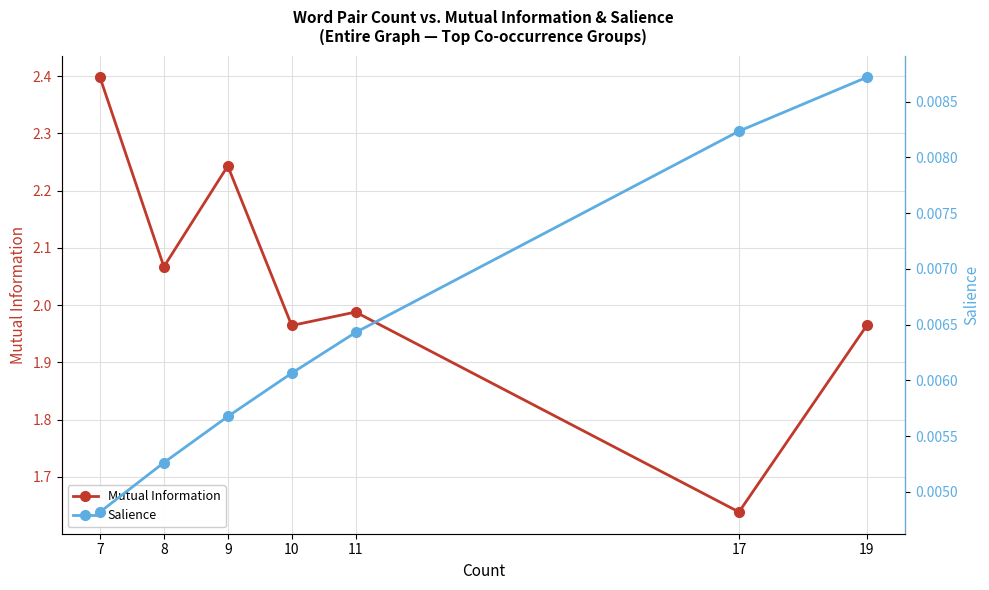

True or false: Mutual Information and Salience intersect in this chart.

False